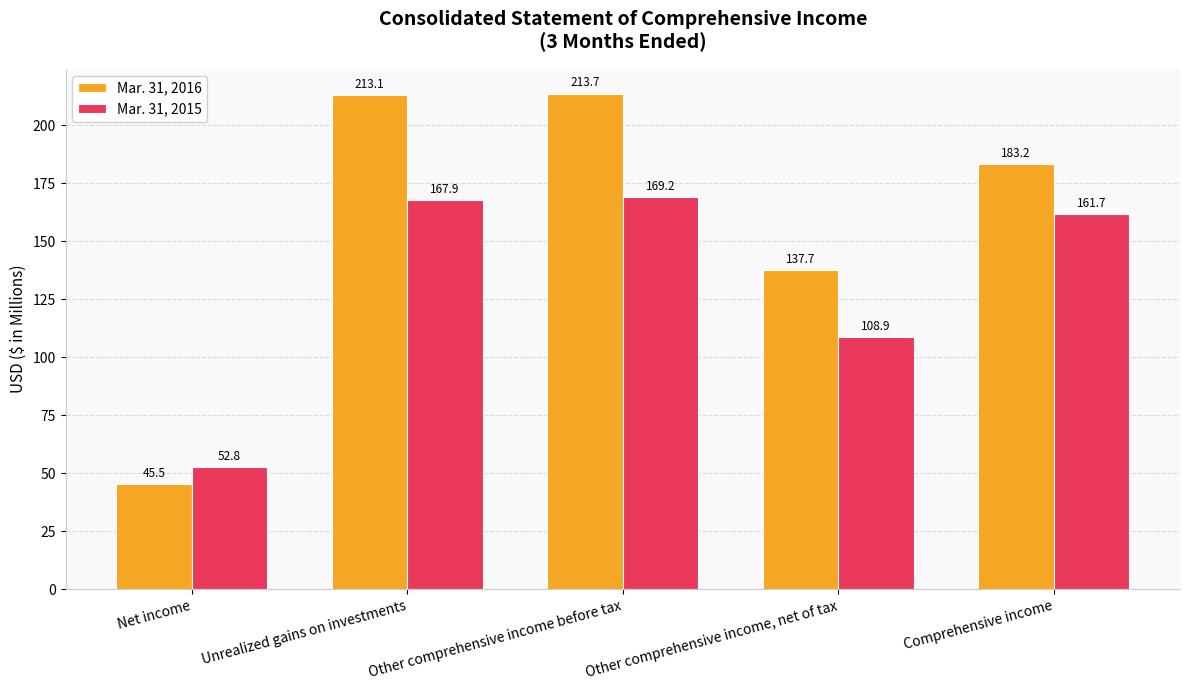

Rank the series by their maximum value, from highest to lowest.

Mar. 31, 2016, Mar. 31, 2015